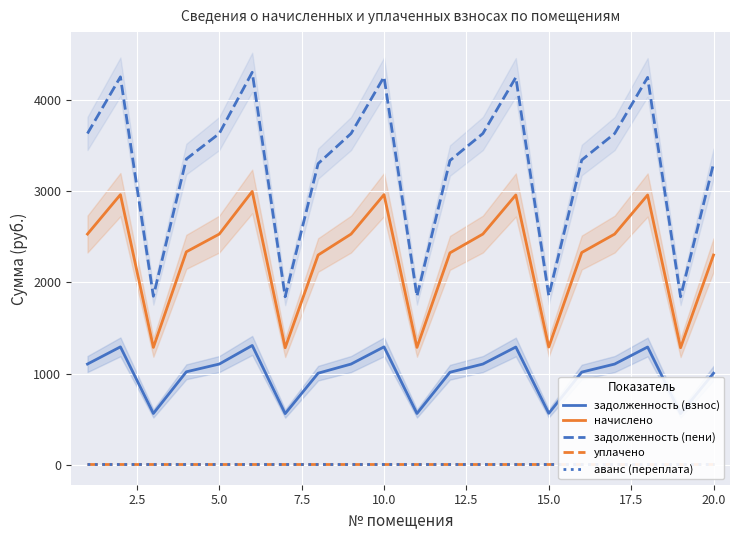

What is the minimum value for начислено?

1283.1